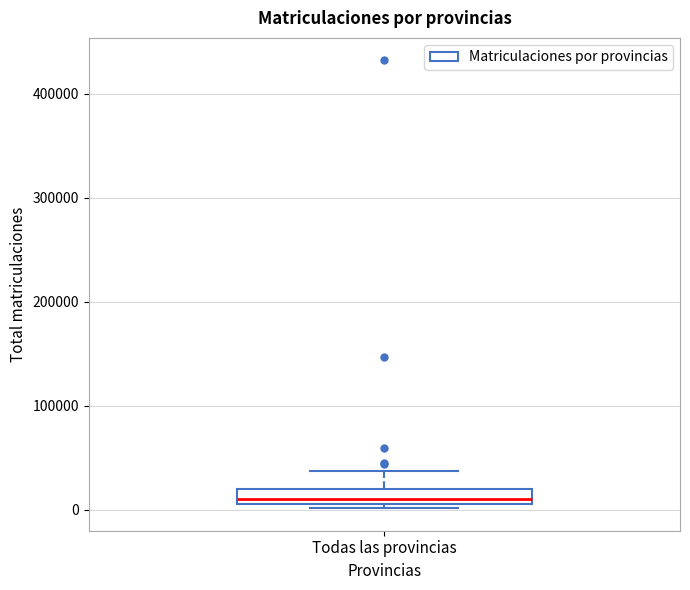

Where is the lower edge of the box for Todas las provincias on the y-axis? The values are not printed on the chart, so give them approximately, as read against the axis.

10000